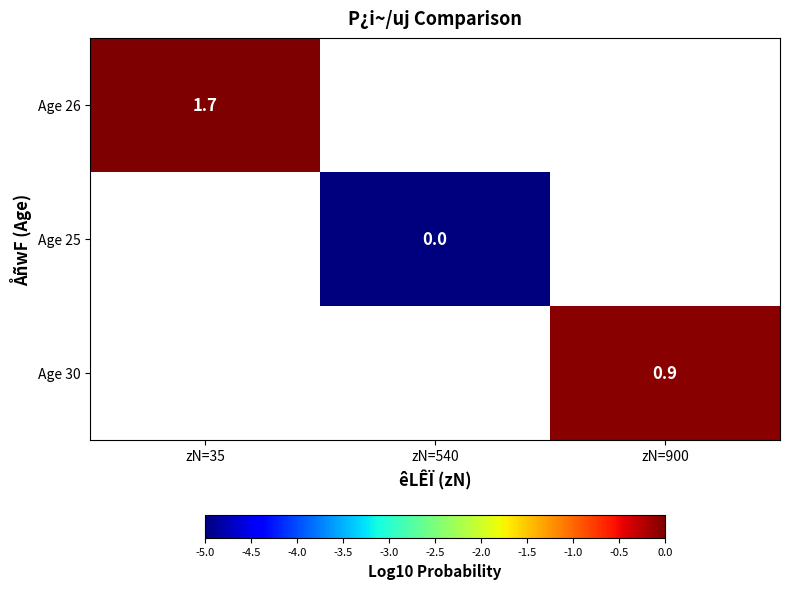

At which label does Age 26 reach its minimum?

zN=35